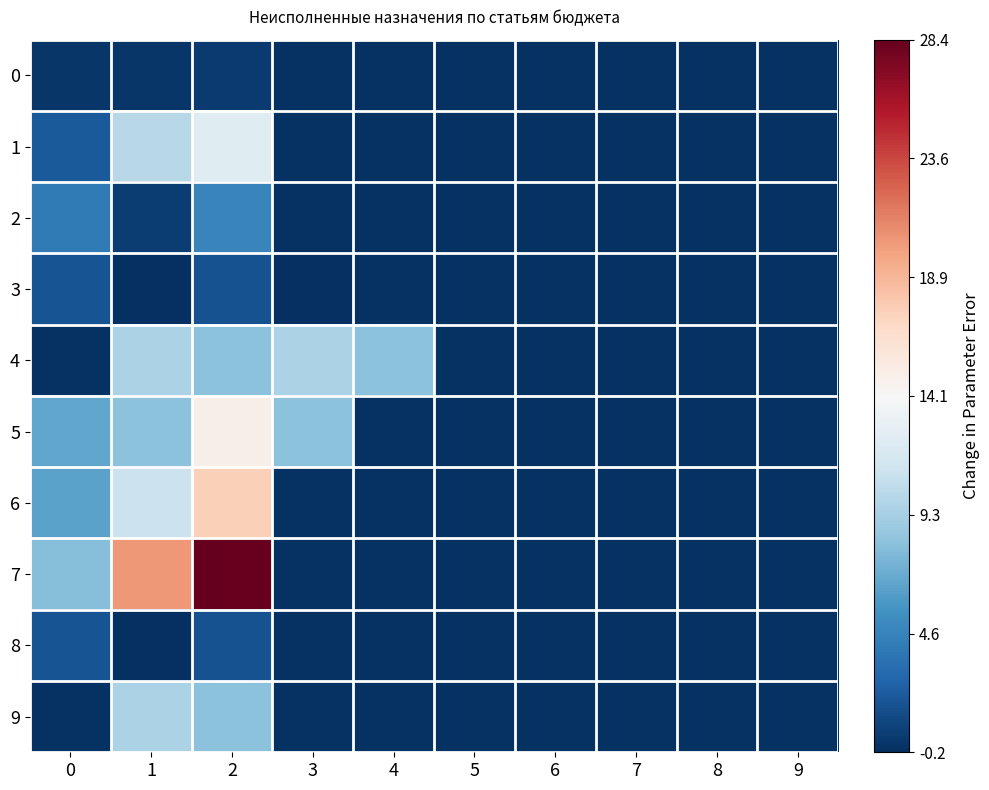

Which series has the widest spread of values?

7